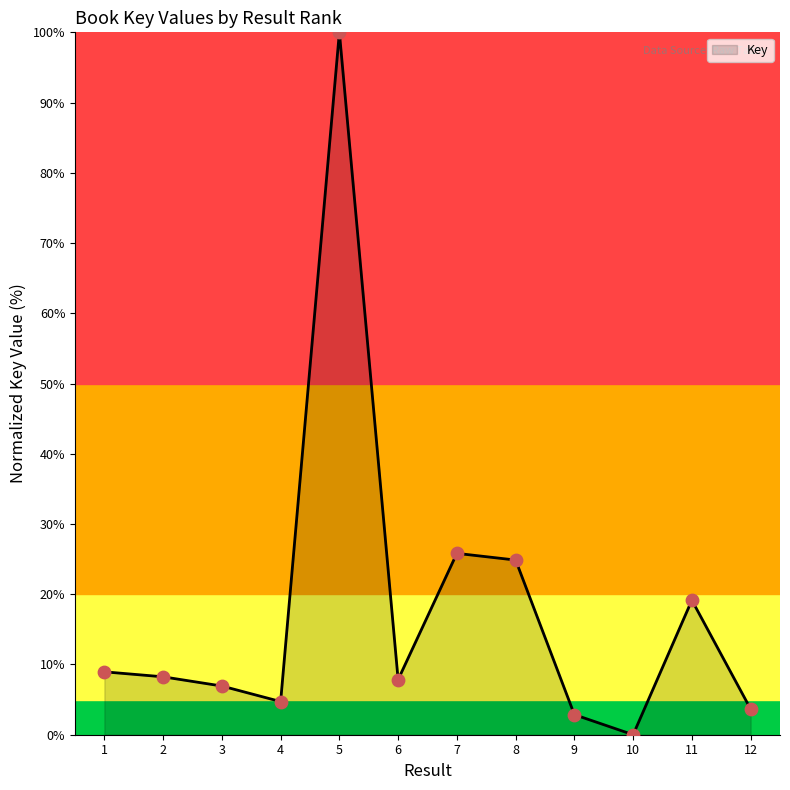

What is the change in value from 11 to 12?

-15.5